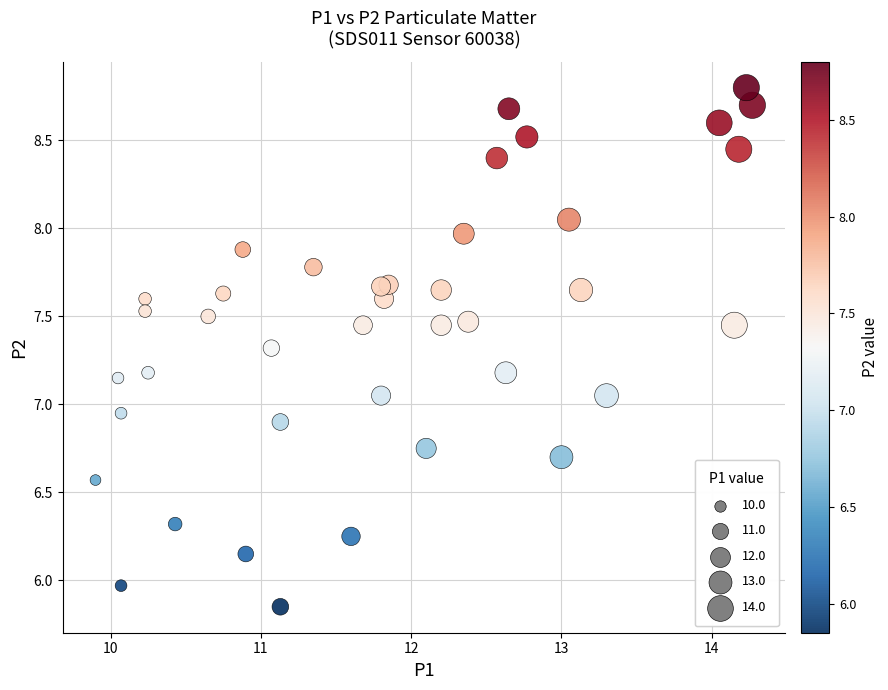

What is the range of X values (max minus min)?

4.4